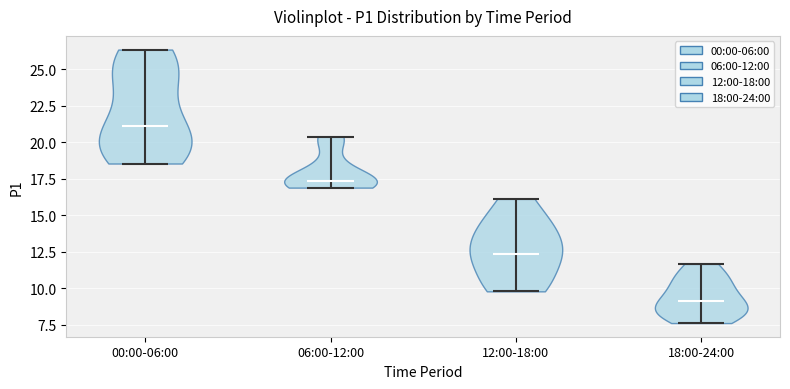

Which violin has the highest median line?

00:00-06:00